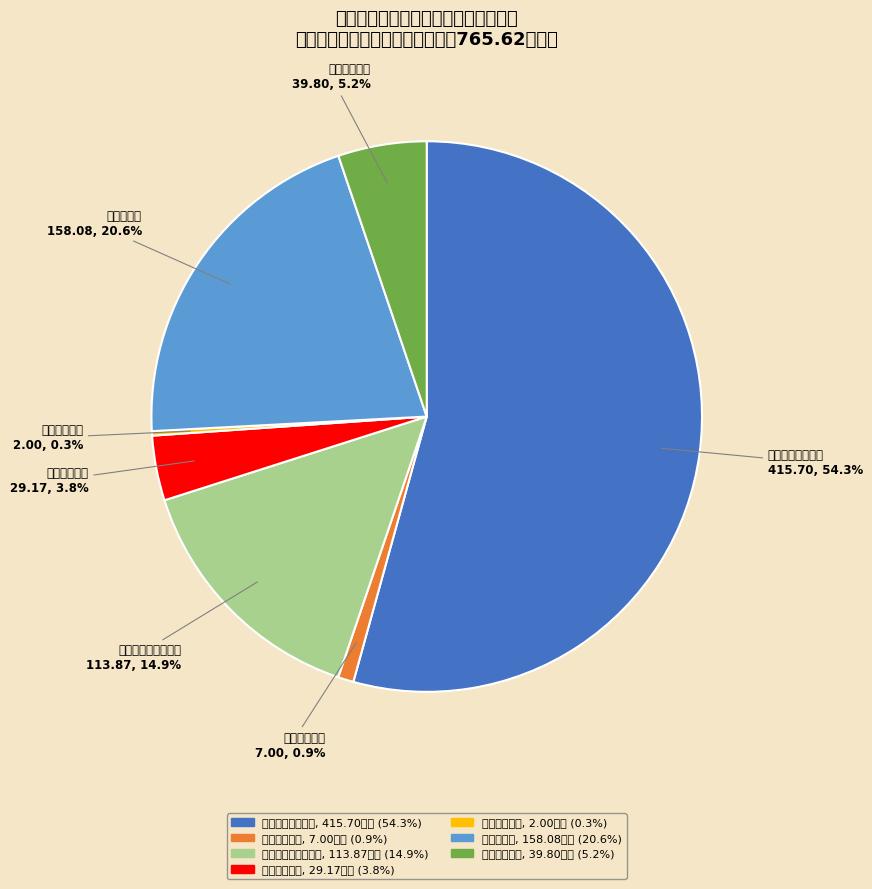

The 社会保障和就业支出 slice represents 15% of the pie. True or false?

True